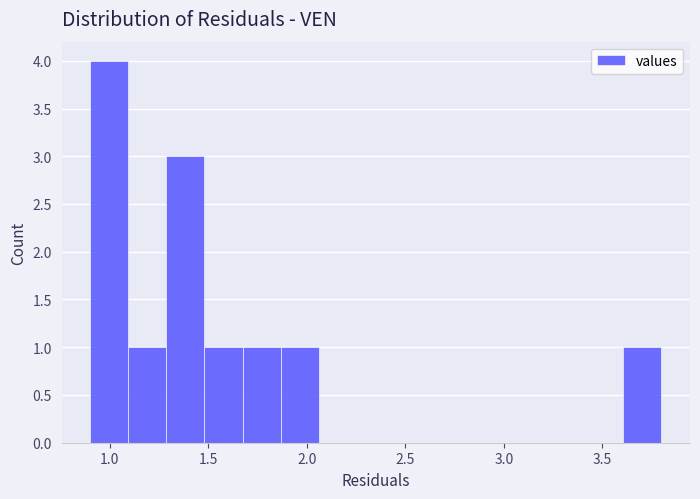

Read against the x-axis, roughly where is the centre of the tallest bar?

1.00